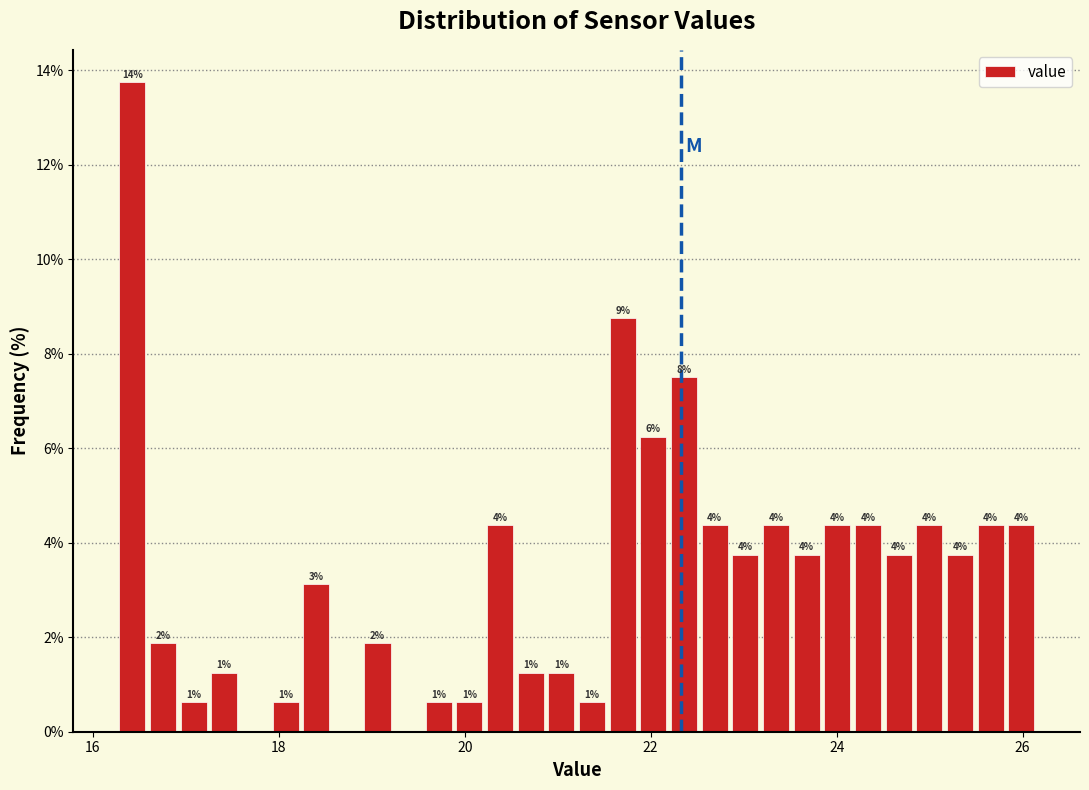

Around what value on the x-axis is the tallest bar? Give the approximate position of its centre, as read against the axis.

16.4